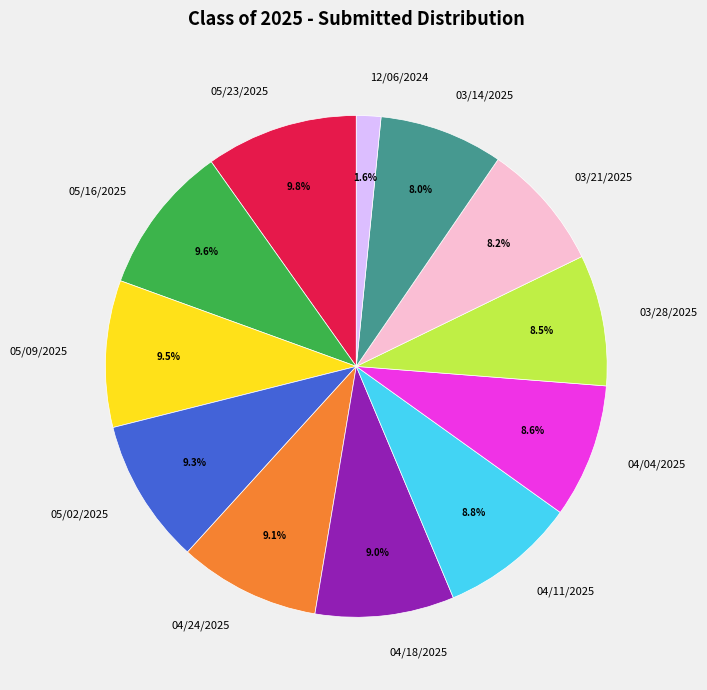

What percentage is the 05/23/2025 slice, to the nearest percent?

10%